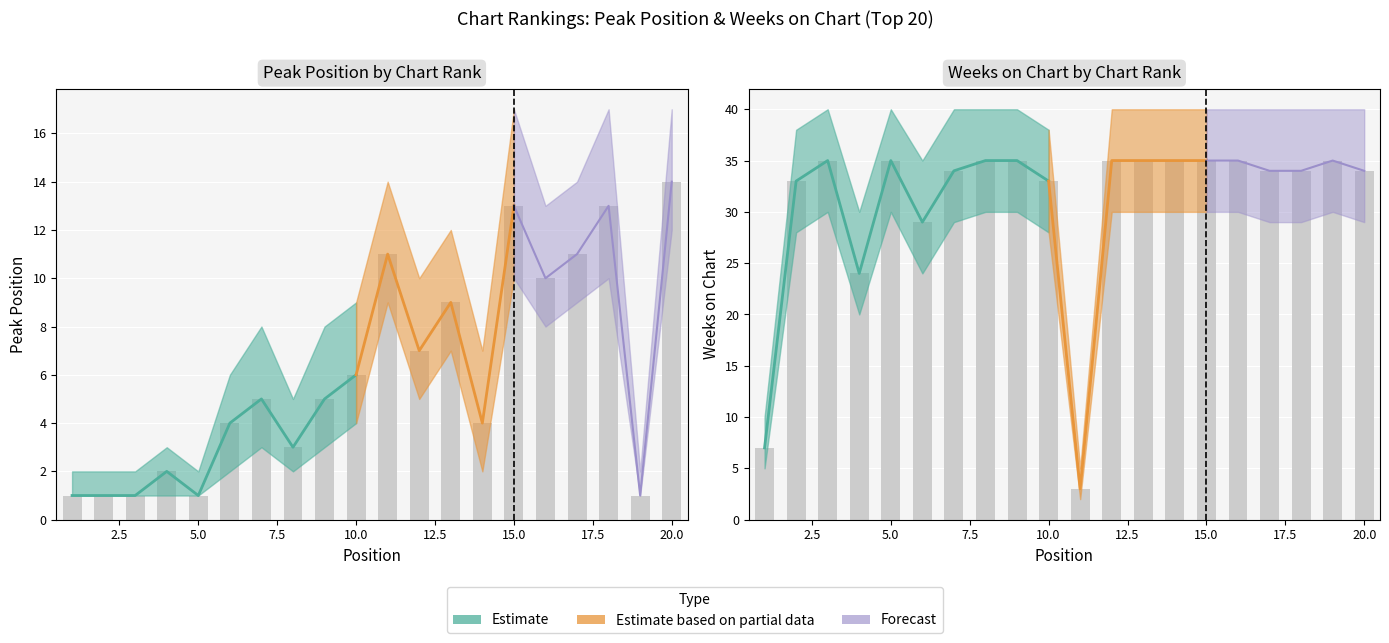

At 3, list the series in order from largest to smallest.

Weeks on Chart, Peak Position